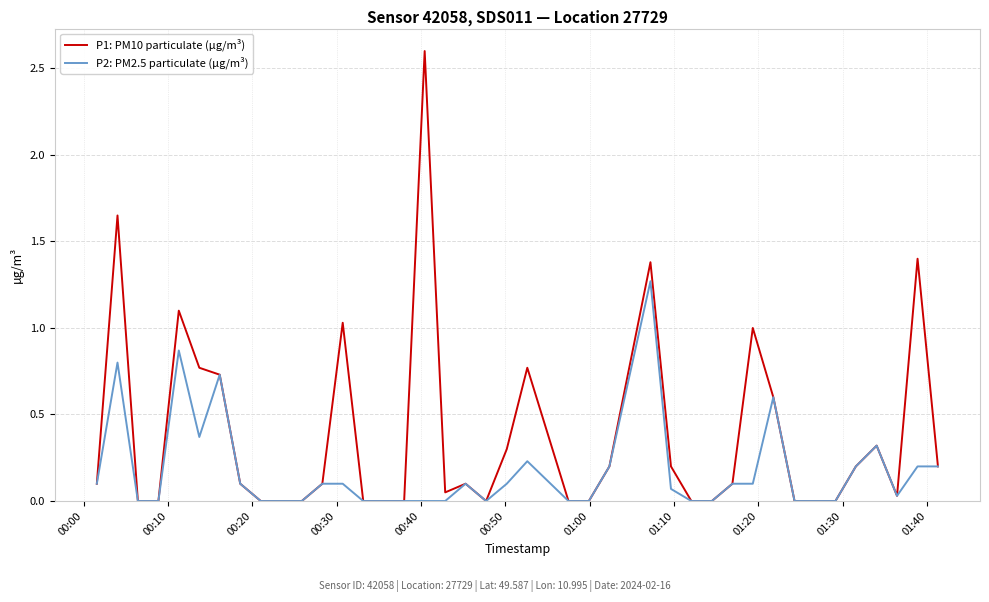

Rank the series by their average value, from highest to lowest.

P1: PM10 particulate (µg/m³), P2: PM2.5 particulate (µg/m³)